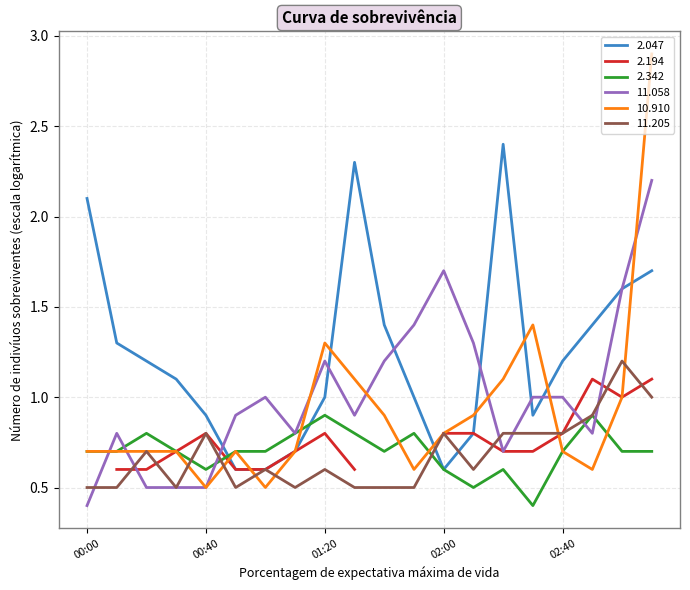

After their last crossing, which series has the higher values:  11.205 or  11.058?

 11.058